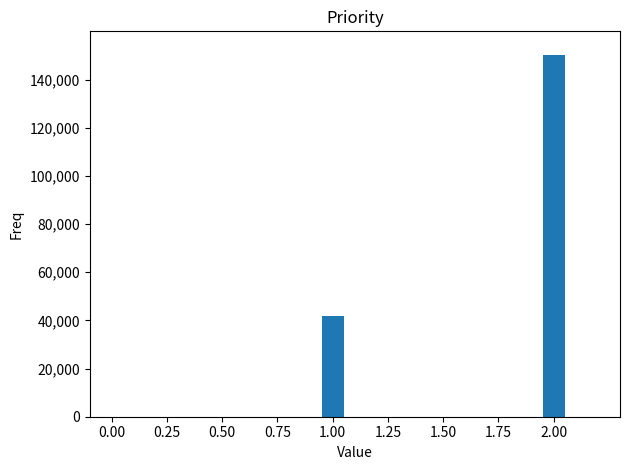

What is the ratio of the value at 2.00 to the value at 1.00?

3.6